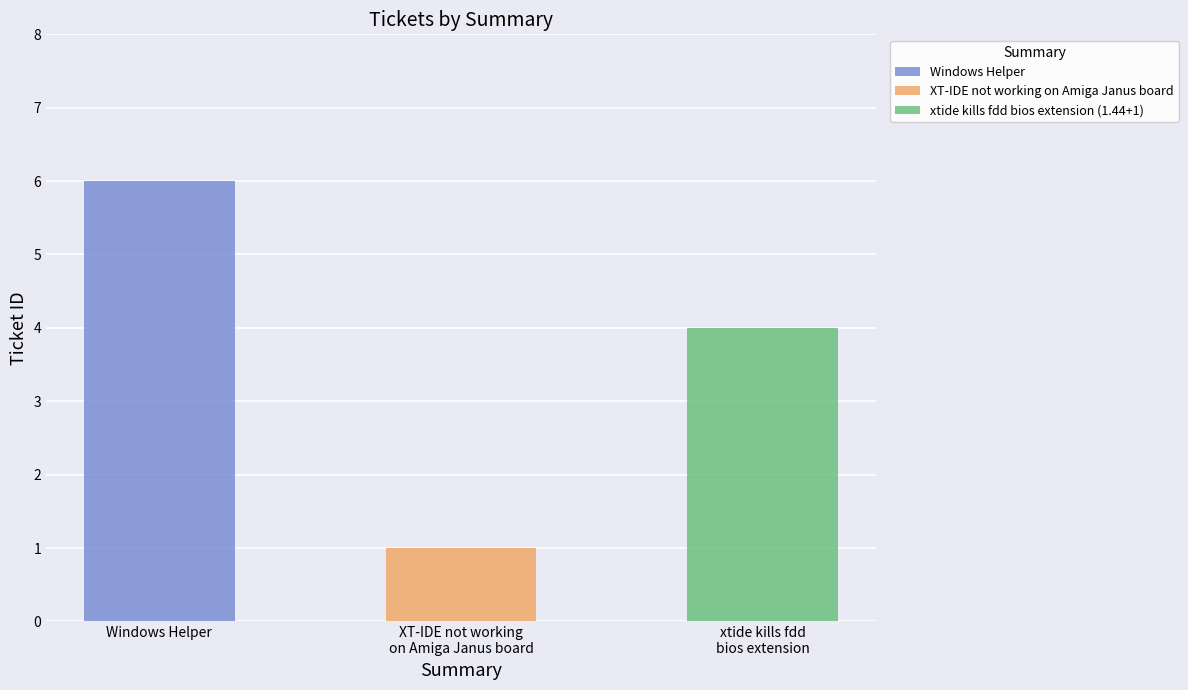

What is the sum of all values?

11